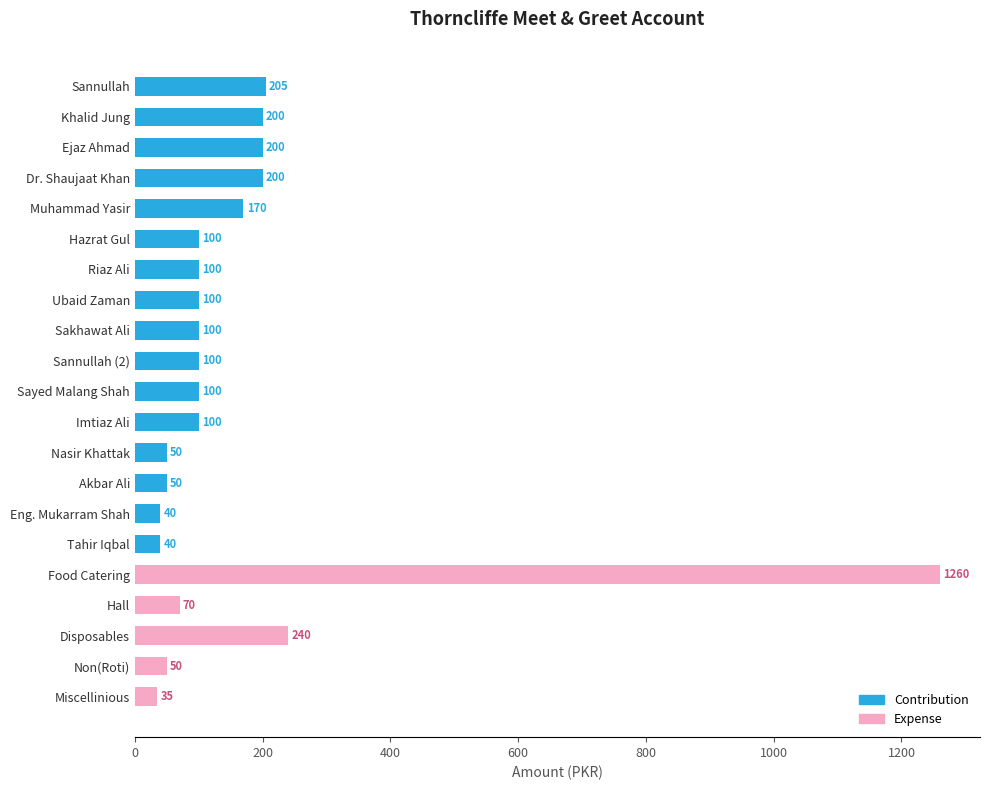

Are the bars grouped side by side (vs. stacked)?

Yes